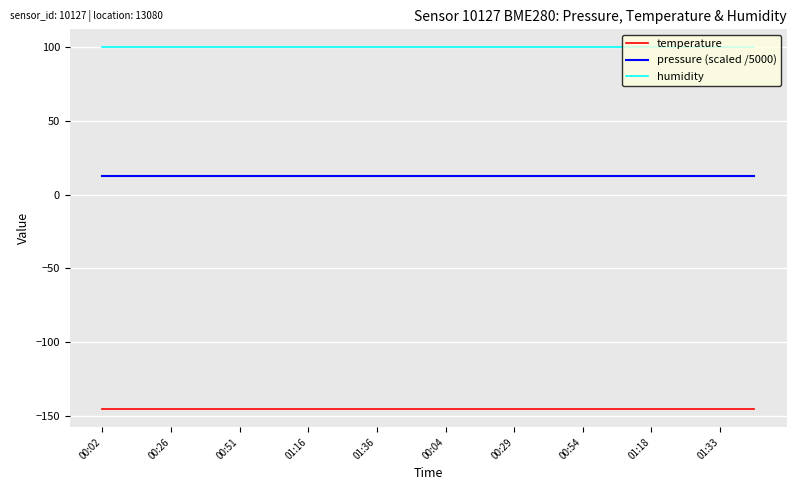

True or false: pressure (scaled /5000) and temperature intersect in this chart.

False